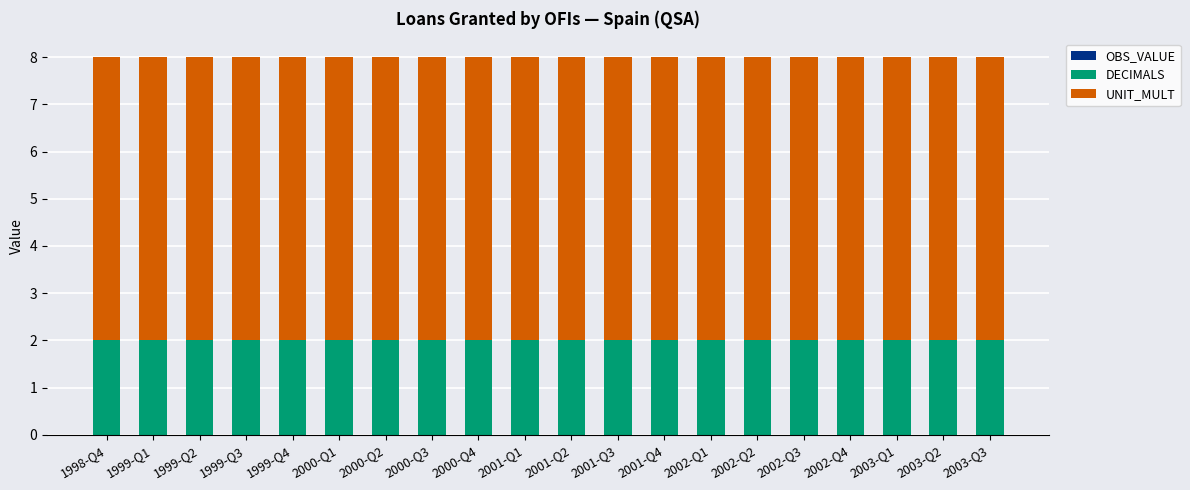

Does the chart contain stacked bars?

Yes